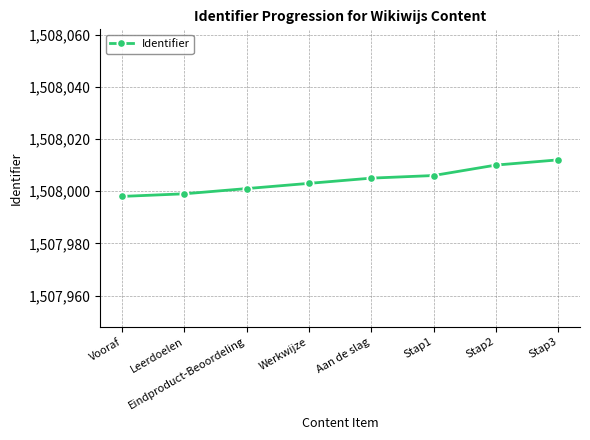

Which category has the highest value across all series?

Stap3